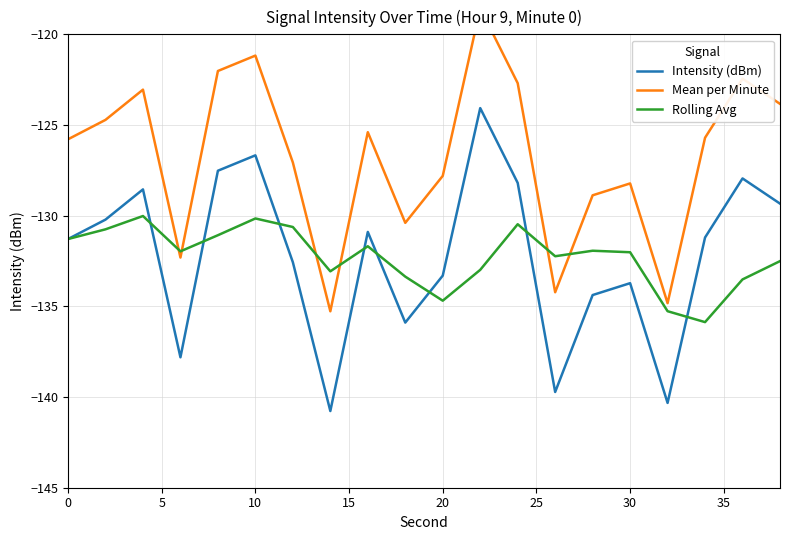

Reading right to left, extract all data points from this chart.

Intensity (dBm): -129.3	-127.9	-131.2	-140.3	-133.7	-134.4	-139.7	-128.2	-124.1	-133.3	-135.9	-130.9	-140.8	-132.6	-126.7	-127.5	-137.8	-128.5	-130.2	-131.3
Mean per Minute: -123.8	-122.4	-125.7	-134.8	-128.2	-128.9	-134.2	-122.7	-118.6	-127.8	-130.4	-125.4	-135.3	-127.1	-121.2	-122.0	-132.3	-123.0	-124.7	-125.8
Rolling Avg: -132.5	-133.5	-135.9	-135.3	-132.0	-131.9	-132.2	-130.5	-133.0	-134.7	-133.4	-131.7	-133.1	-130.6	-130.2	-131.1	-132.0	-130.0	-130.8	-131.3